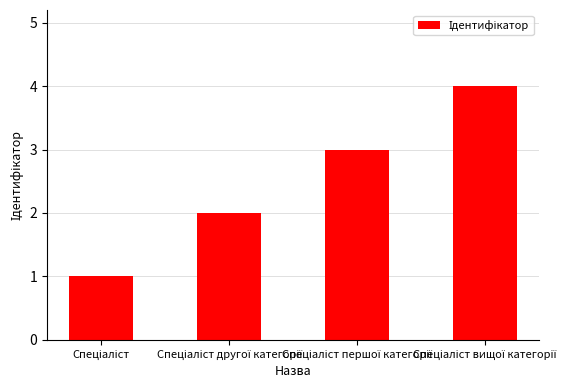

What is the greatest value displayed?

4